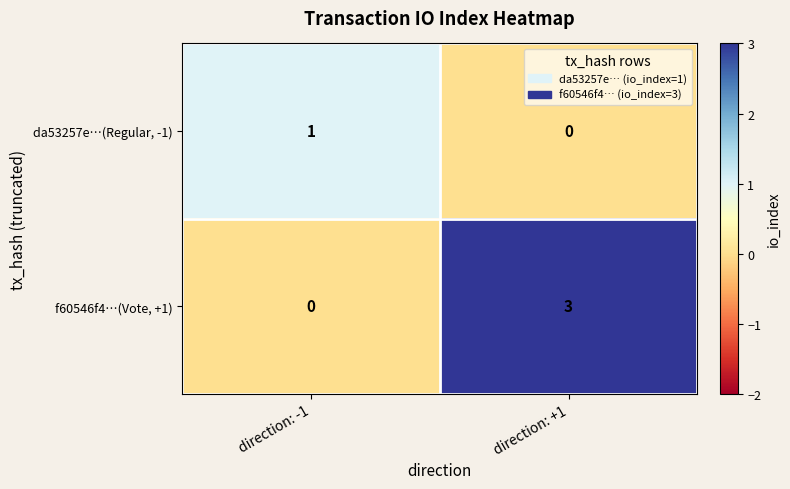

What is the difference between the highest and lowest values at direction: +1?

3